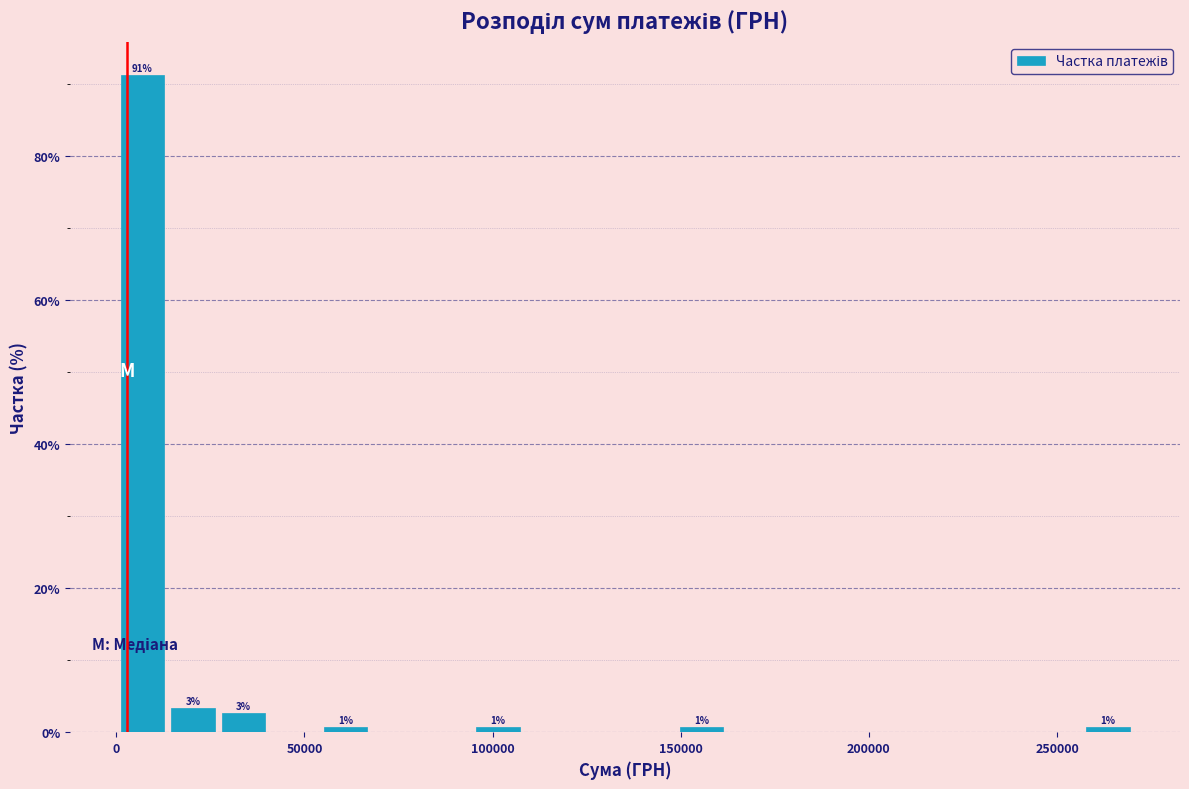

Around what value on the x-axis is the tallest bar? Give the approximate position of its centre, as read against the axis.

5000